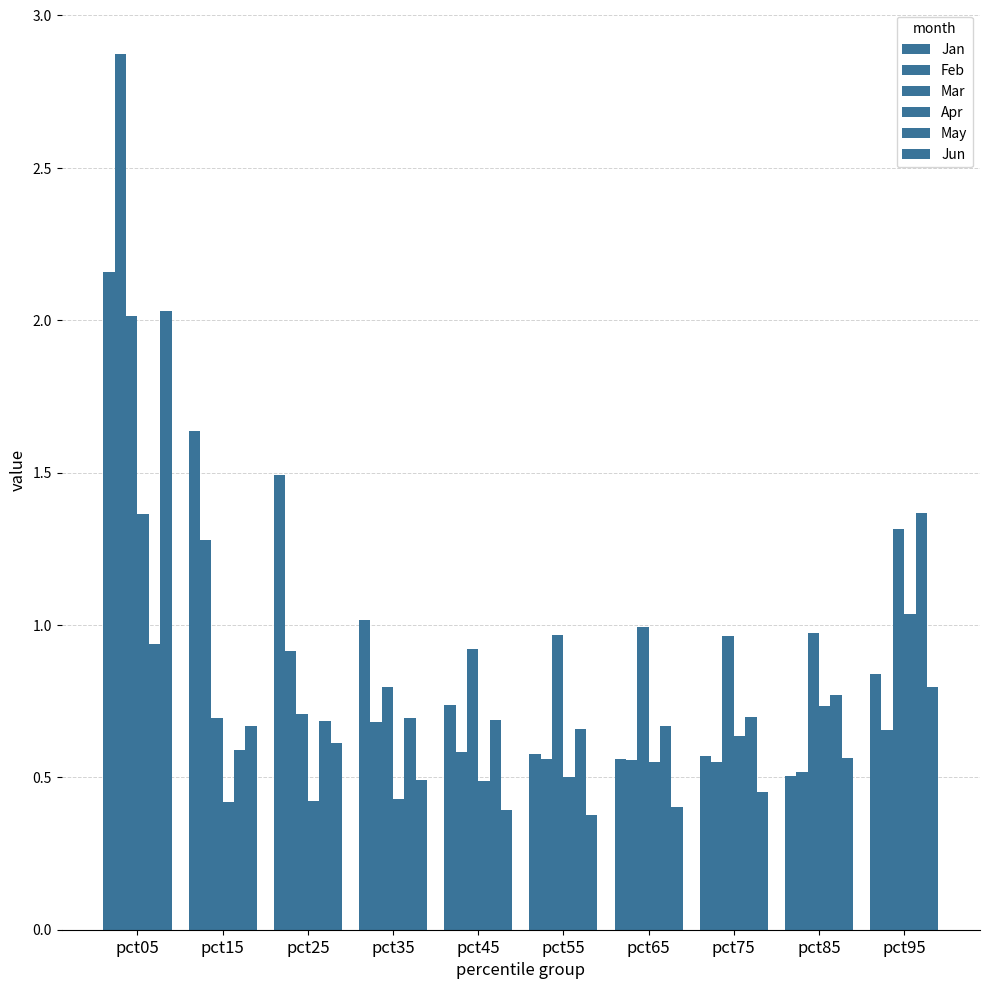

The value of Mar at pct55 is 1.3. True or false?

False